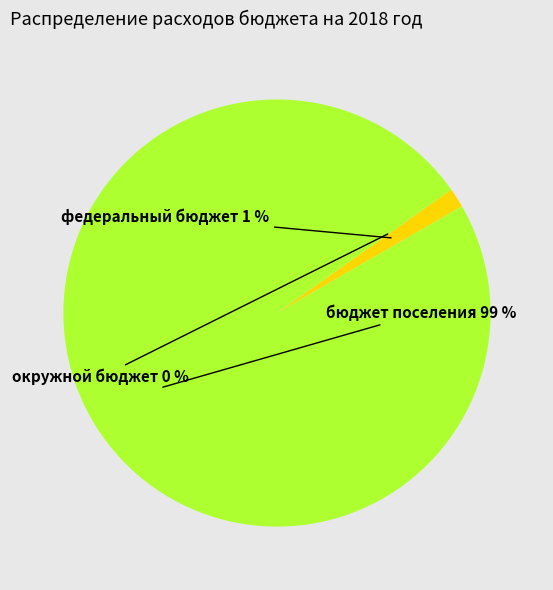

What percentage is the бюджет поселения slice, to the nearest percent?

99%